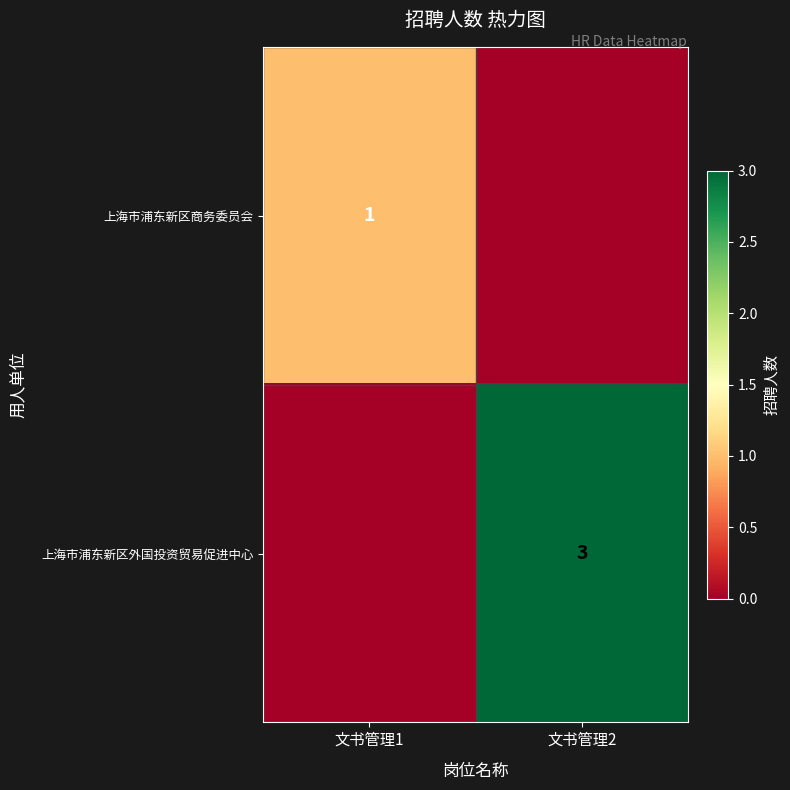

Is it true that 上海市浦东新区商务委员会 equals 1 at 文书管理1?

True